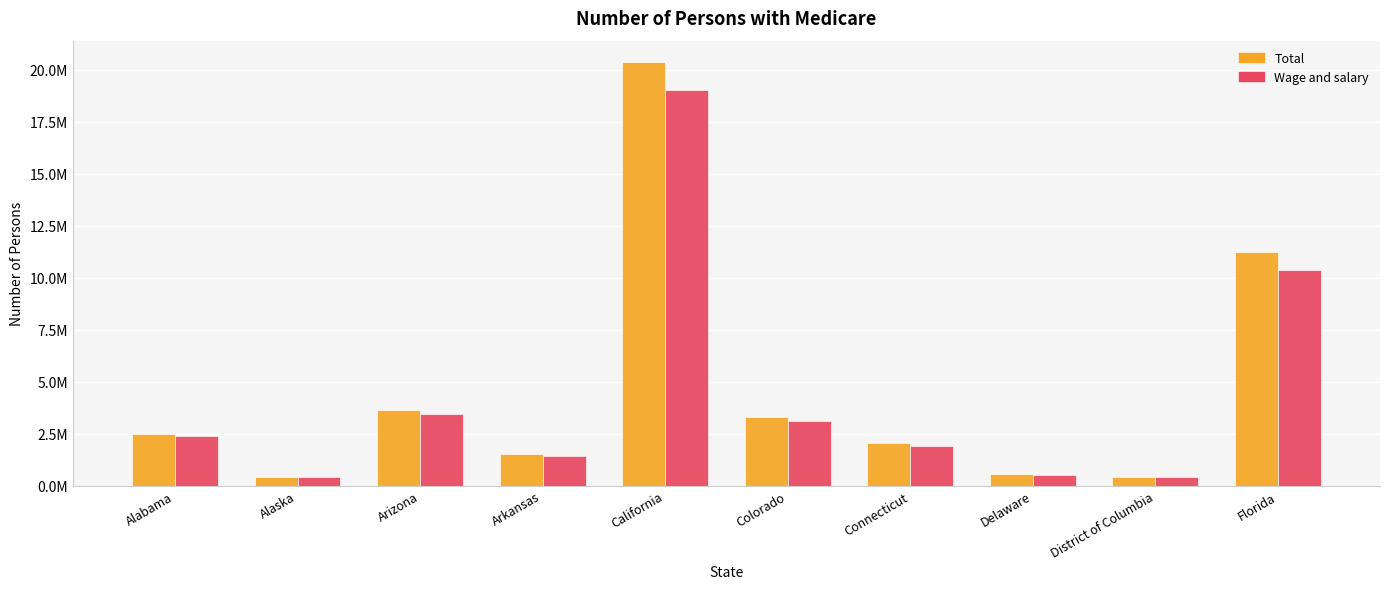

What are all the series names shown in the legend?

Total, Wage and salary